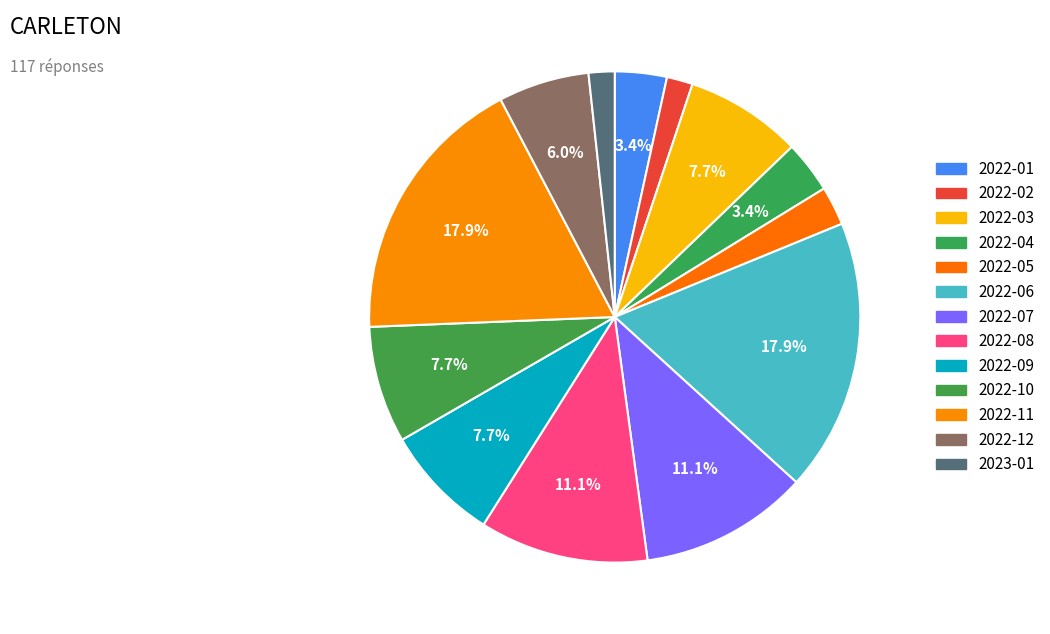

The 2022-06 slice represents 18% of the pie. True or false?

True